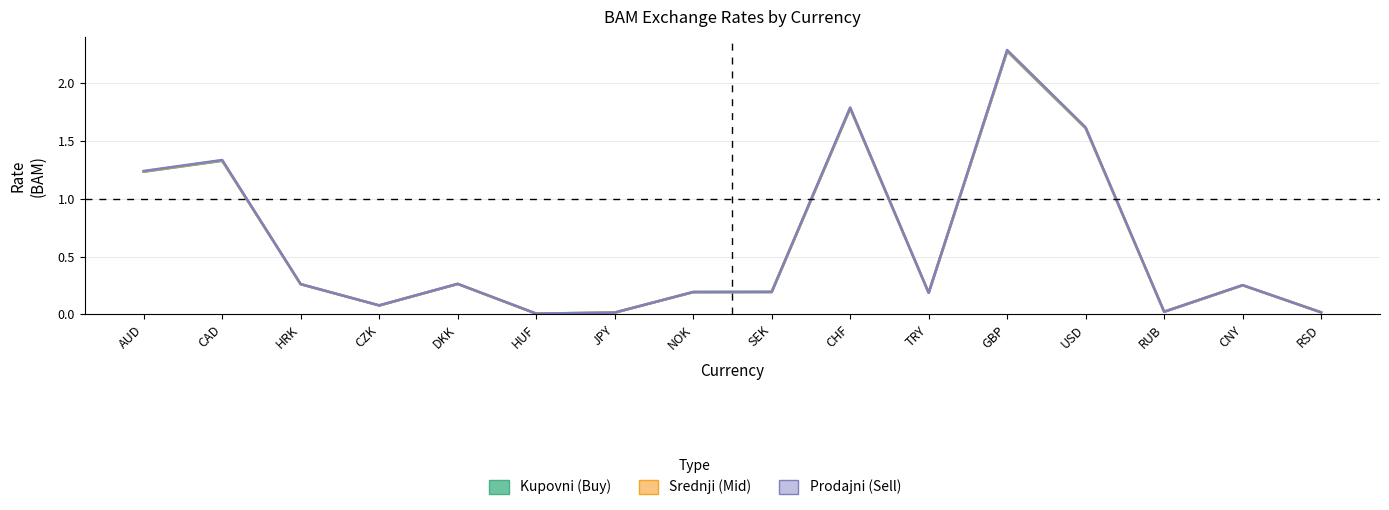

What is the label of the 11th point from the left?

TRY